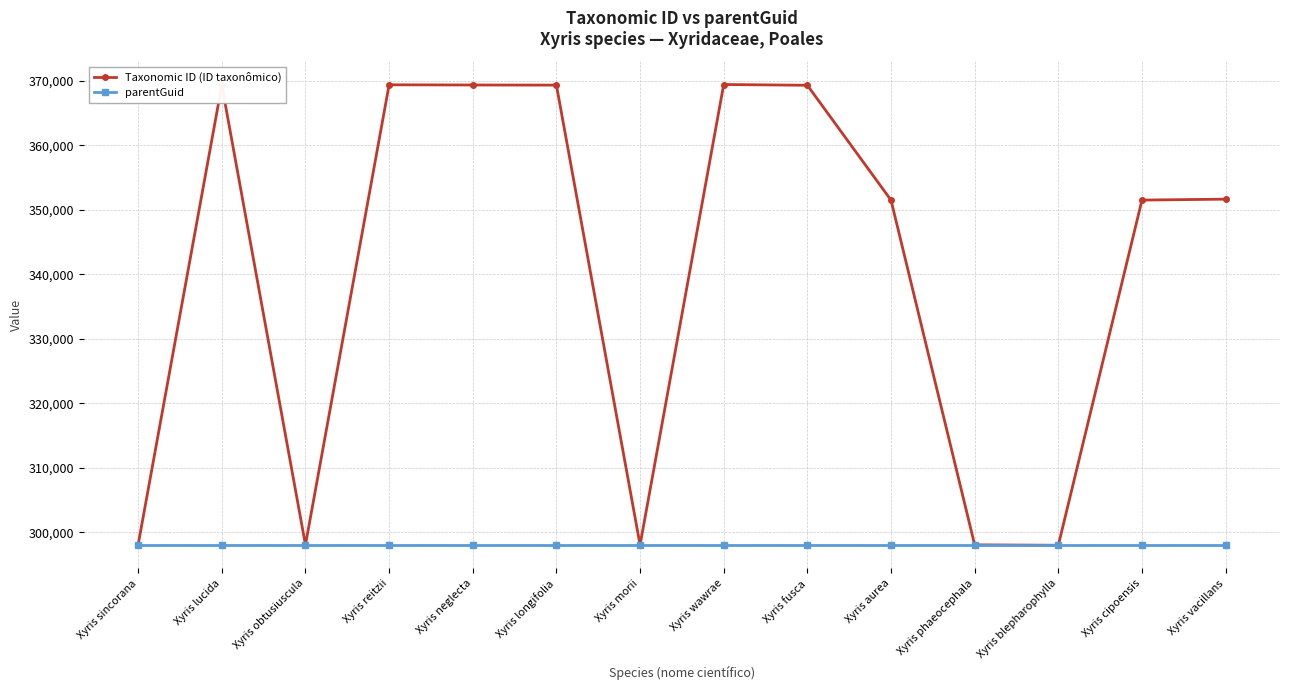

Where is the first local minimum for Taxonomic ID (ID taxonômico)?

Xyris obtusiuscula